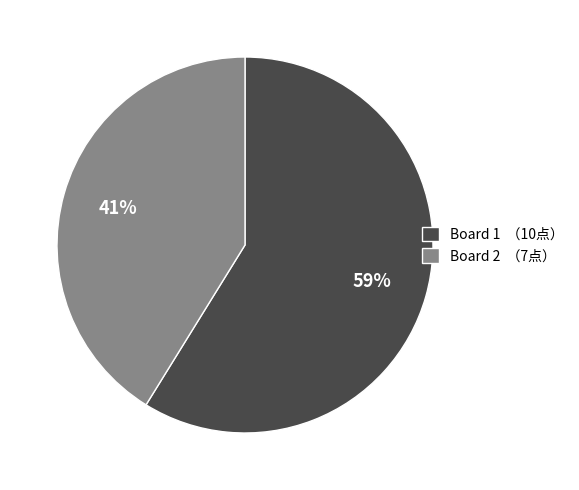

Is it true that Board 1 is 69% of the pie?

False